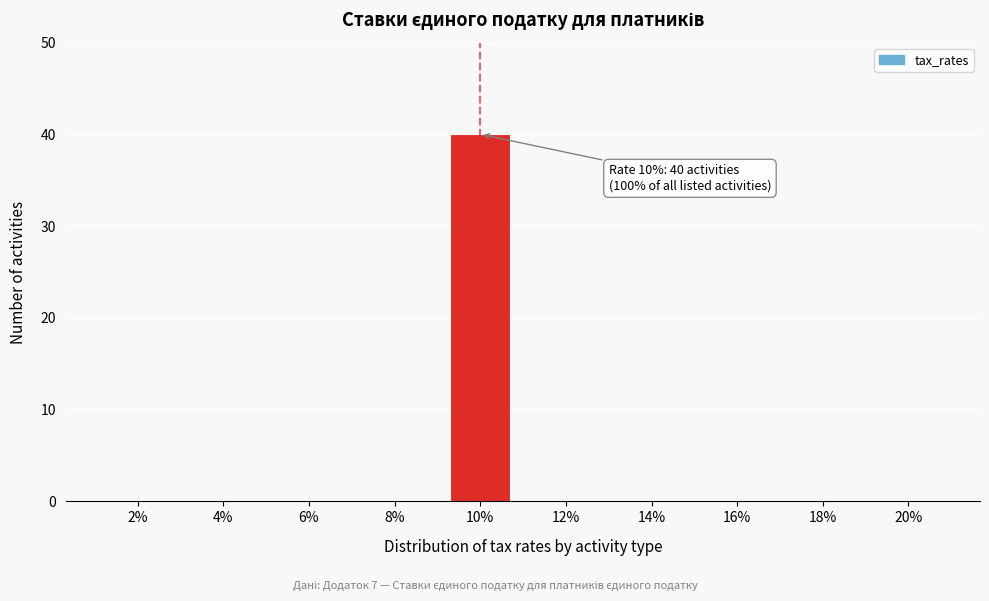

Reading left to right, extract all data points from this chart.

2%=0	4%=0	6%=0	8%=0	10%=40	12%=0	14%=0	16%=0	18%=0	20%=0